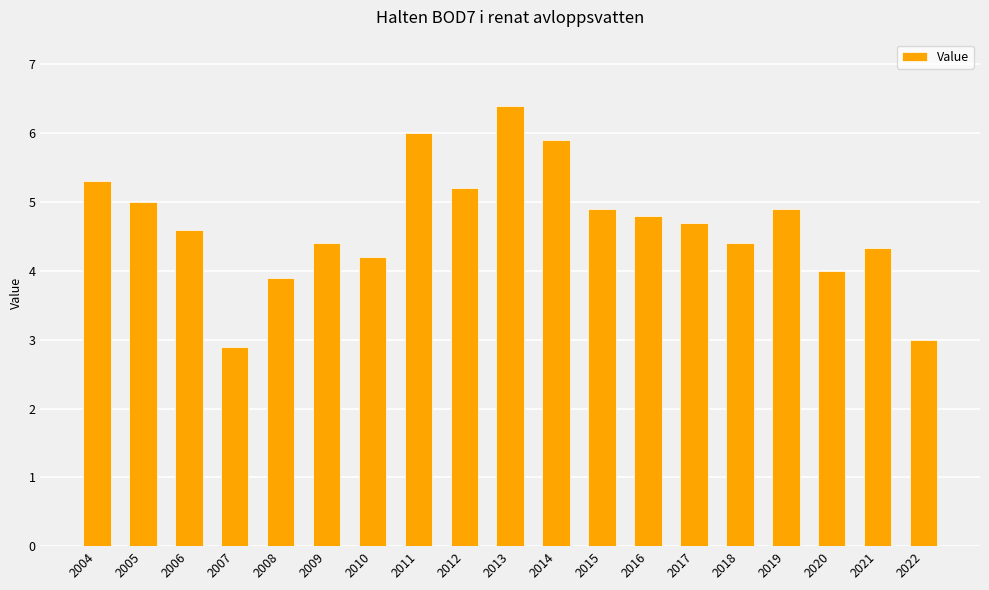

What is the ratio of the value at 2020 to the value at 2010?

1.0